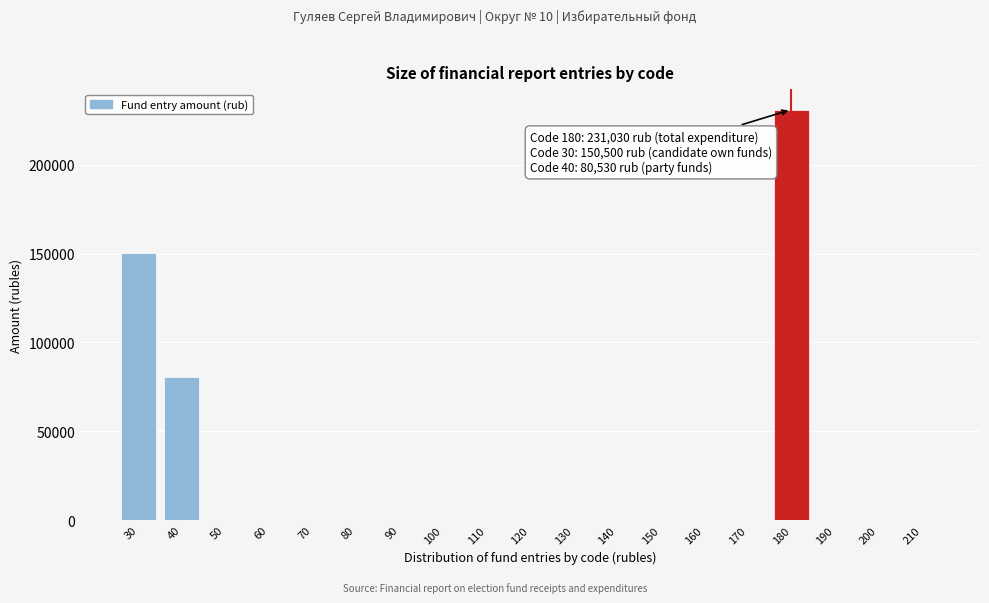

Reading right to left, what are all the values shown in this chart?

210=0	200=0	190=0	180=231030	170=0	160=0	150=0	140=0	130=0	120=0	110=0	100=0	90=0	80=0	70=0	60=0	50=0	40=80530	30=150500